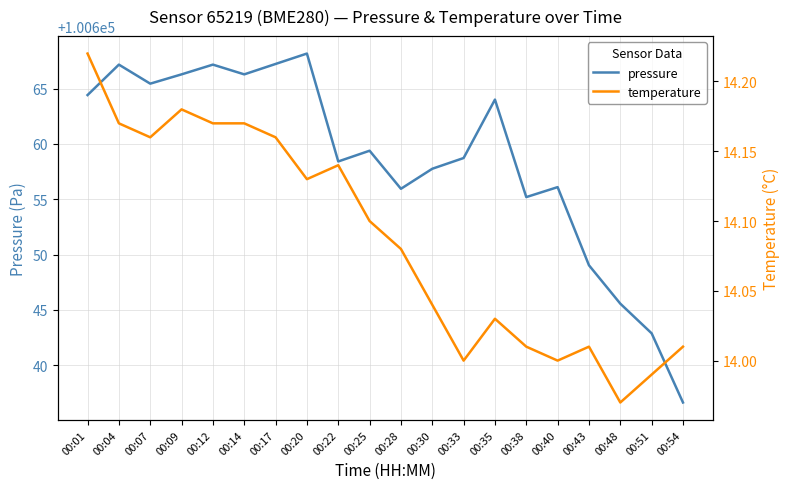

At which category is the sum across all series the highest?

00:20